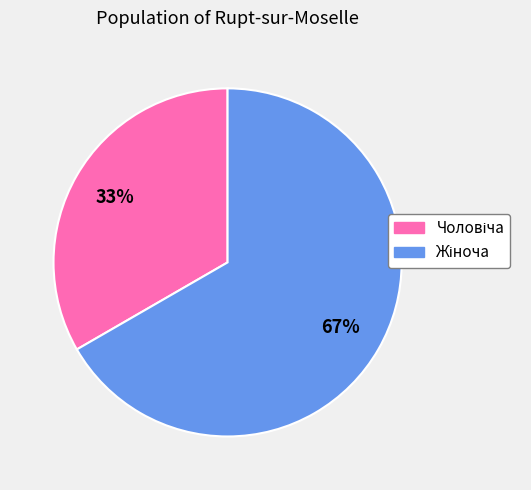

To the nearest percent, what is the average slice percentage?

50%